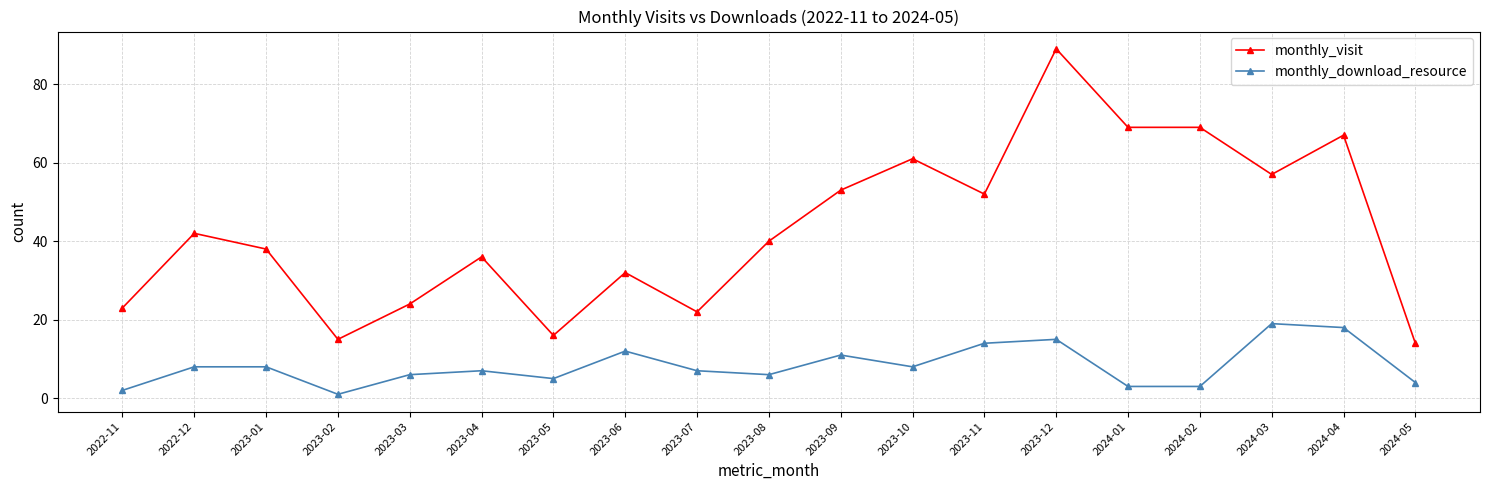

Is it true that monthly_download_resource equals 14 at 2023-11?

True